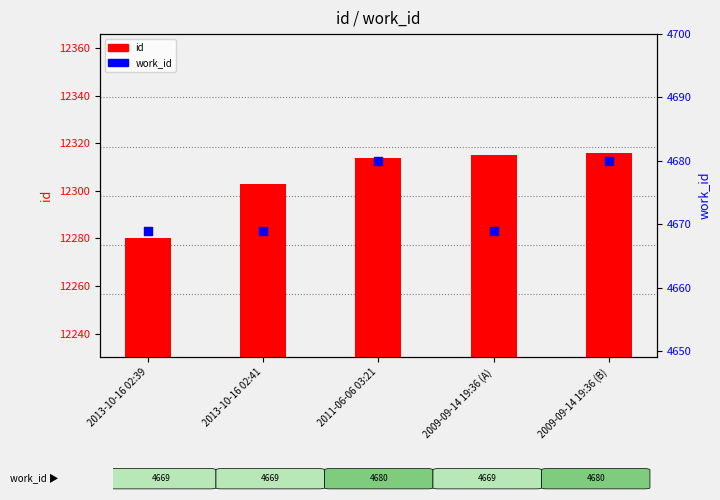

Approximately how many times larger is the value at 2009-09-14 19:36 (A) compared to 2011-06-06 03:21?

1.0